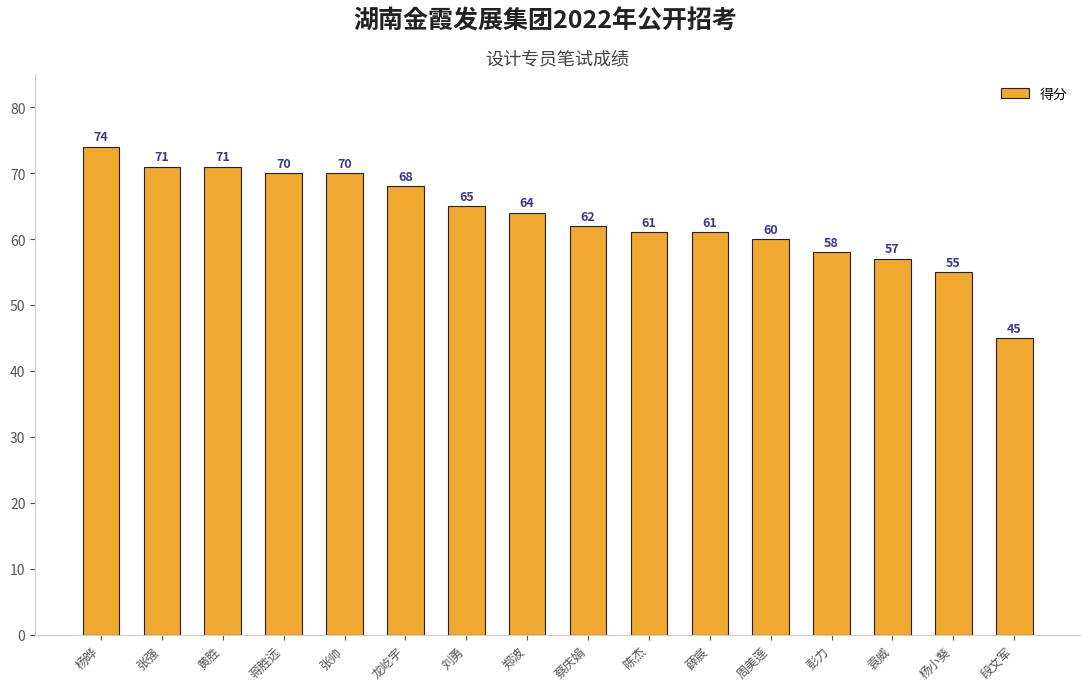

How many bars are there in total?

16